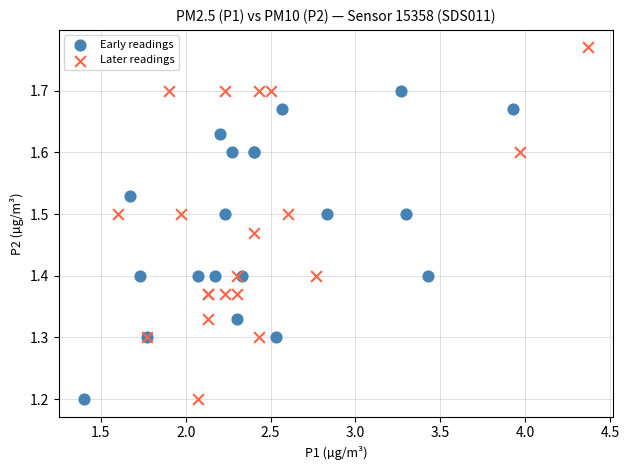

Which series contains the highest Y value?

Later readings